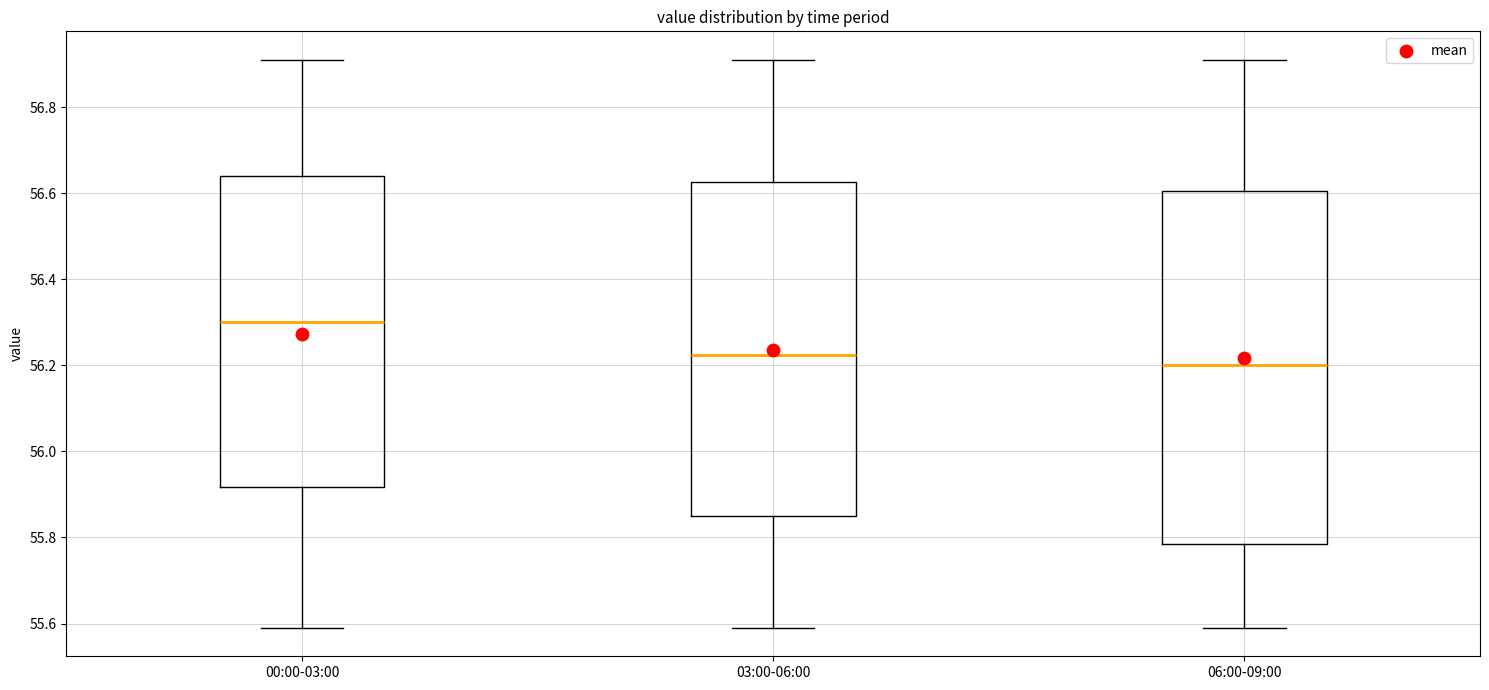

Which box is the tallest, from its lower edge to its upper edge?

06:00-09:00